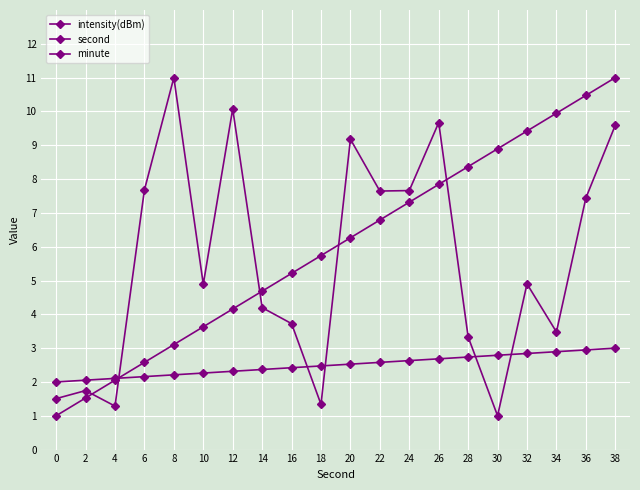

Does the chart display data point markers on the line(s)?

Yes